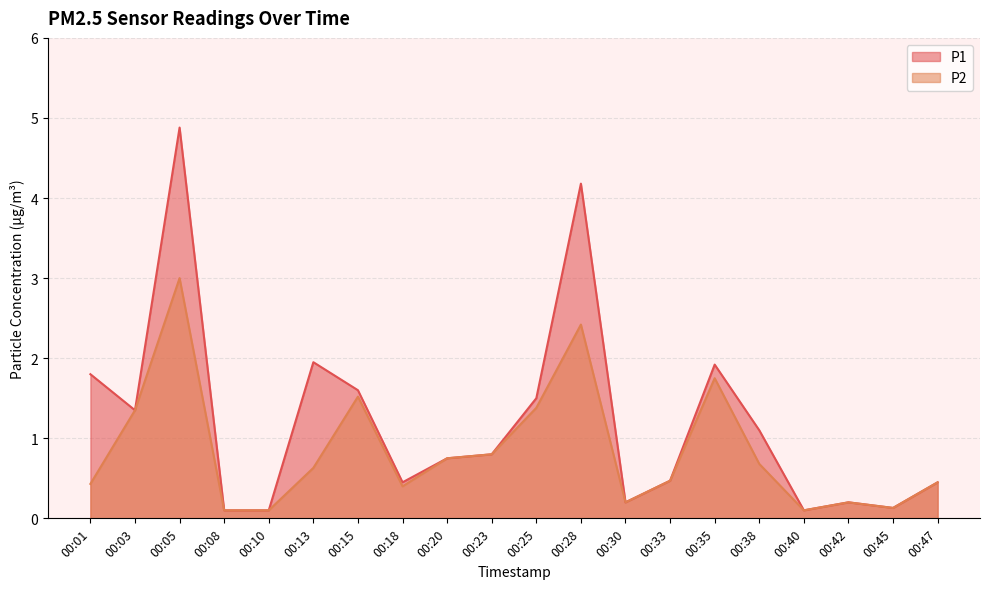

What is the approximate value of P2 at 00:01?

0.4